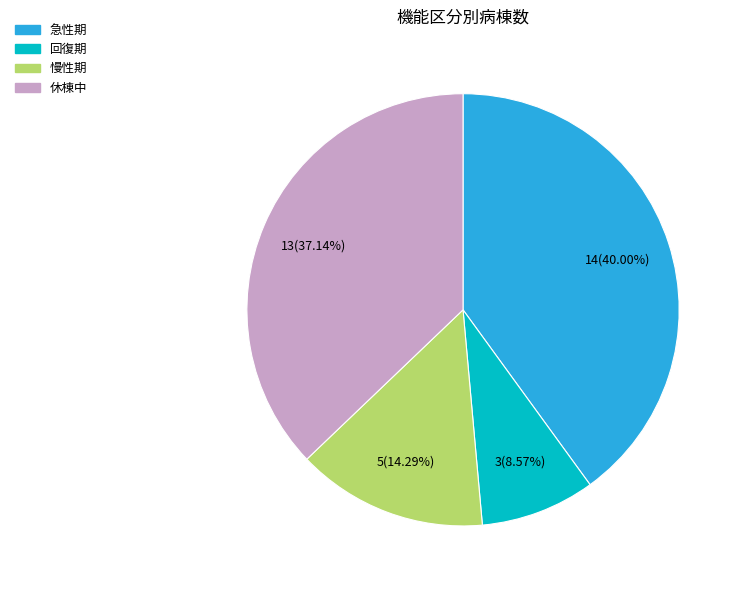

Between 回復期 and 急性期, which is larger?

急性期